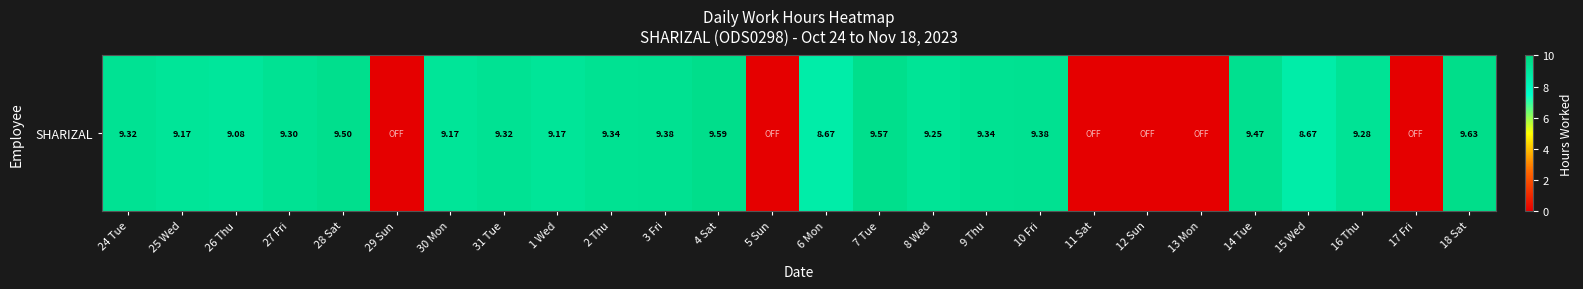

Reading left to right, what are all the values shown in this chart?

9.3	9.2	9.1	9.3	9.5	0.0	9.2	9.3	9.2	9.3	9.4	9.6	0.0	8.7	9.6	9.2	9.3	9.4	0.0	0.0	0.0	9.5	8.7	9.3	0.0	9.6